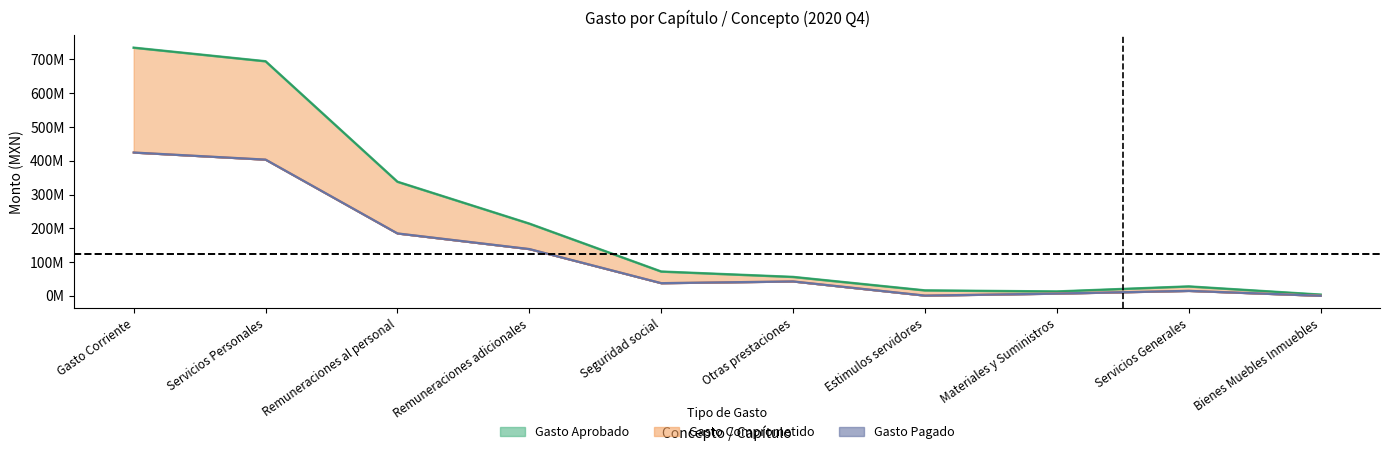

True or false: gasto_modificado and gasto_aprobado intersect in this chart.

False